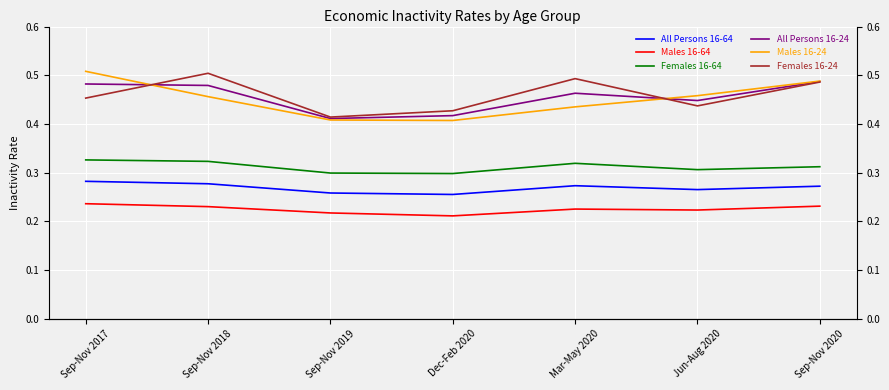

At which category is the sum across all series the highest?

Sep-Nov 2017